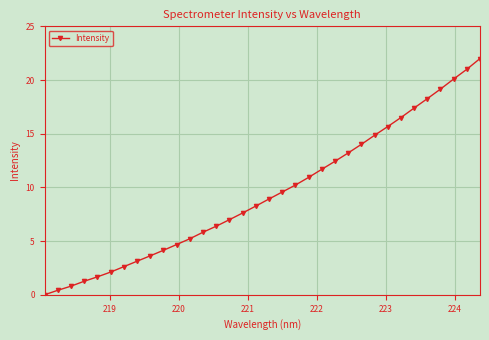

What is the greatest value displayed?

22.0